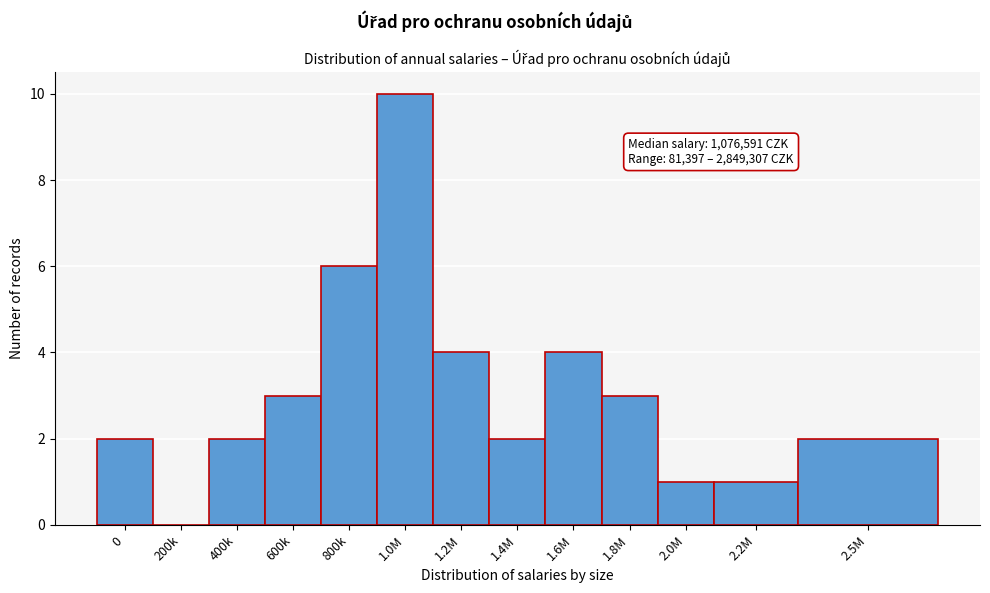

Reading left to right, transcribe all the data shown in this chart.

0=2	200k=0	400k=2	600k=3	800k=6	1.0M=10	1.2M=4	1.4M=2	1.6M=4	1.8M=3	2.0M=1	2.2M=1	2.5M=2